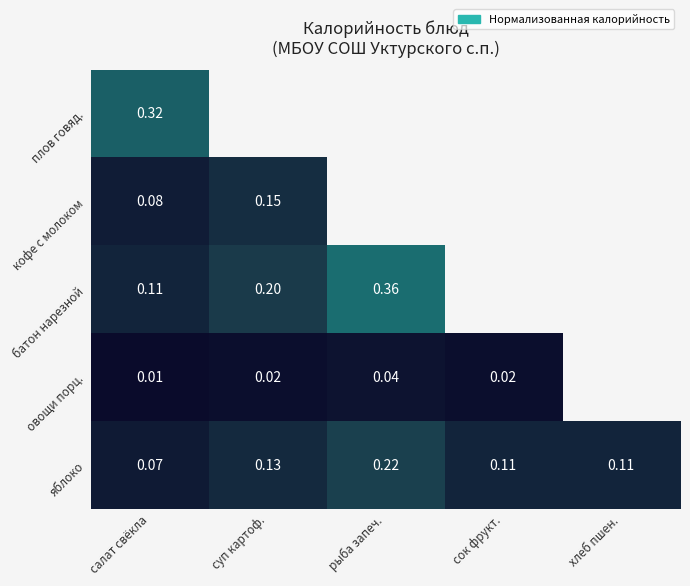

Is the value of овощи порц. at сок фрукт. greater than the value of плов говяд. at салат свёкла?

No